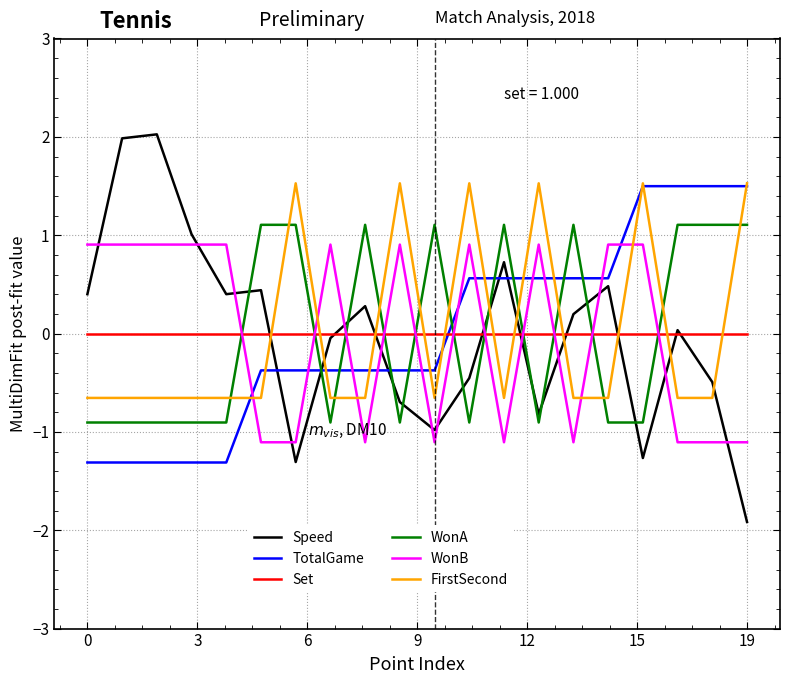

Which series has the widest spread of values?

Speed